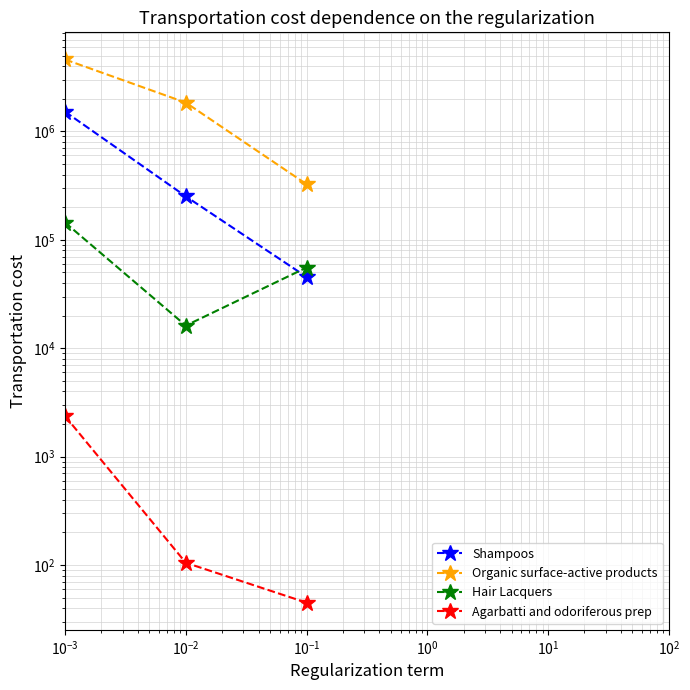

Where is Organic surface-active products nearest to the value 2465135?

$\mathdefault{10^{-2}}$